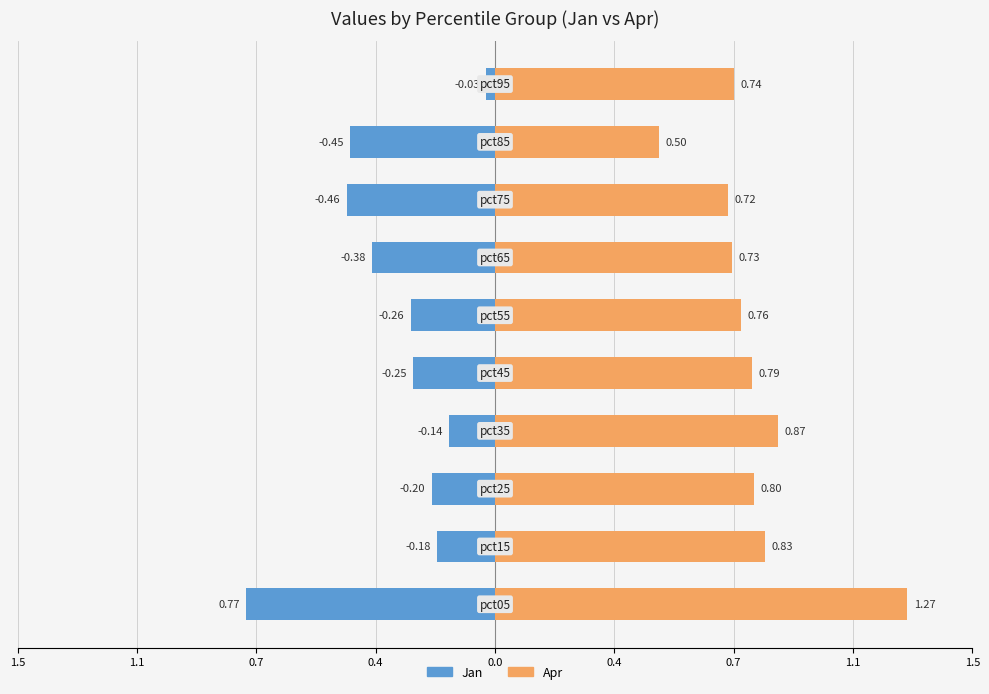

Is it true that Apr equals 1.1 at 0.4?

False